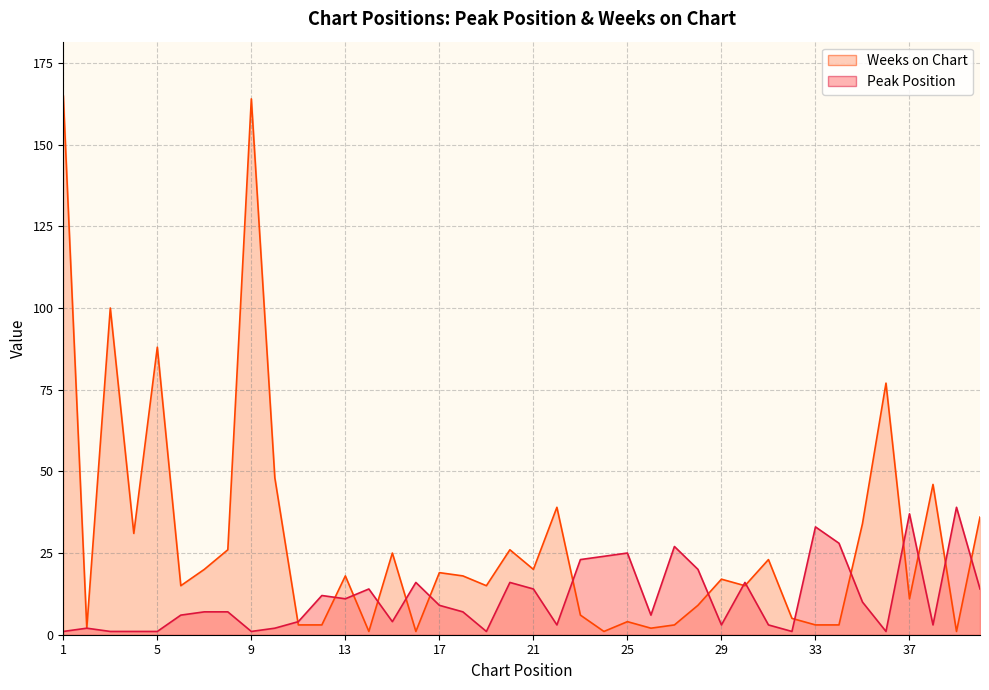

Reading left to right, extract all data points from this chart.

Peak Position: 1=1	2=2	3=1	4=1	5=1	6=6	7=7	8=7	9=1	10=2	11=4	12=12	13=11	14=14	15=4	16=16	17=9	18=7	19=1	20=16	21=14	22=3	23=23	24=24	25=25	26=6	27=27	28=20	29=3	30=16	31=3	32=1	33=33	34=28	35=10	36=1	37=37	38=3	39=39	40=14
Weeks on Chart: 1=165	2=2	3=100	4=31	5=88	6=15	7=20	8=26	9=164	10=48	11=3	12=3	13=18	14=1	15=25	16=1	17=19	18=18	19=15	20=26	21=20	22=39	23=6	24=1	25=4	26=2	27=3	28=9	29=17	30=15	31=23	32=5	33=3	34=3	35=34	36=77	37=11	38=46	39=1	40=36